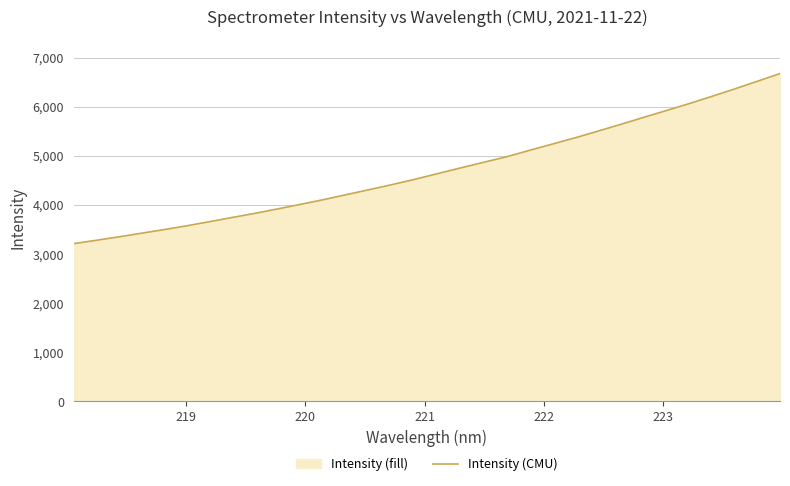

How many data points are above 4641?

16